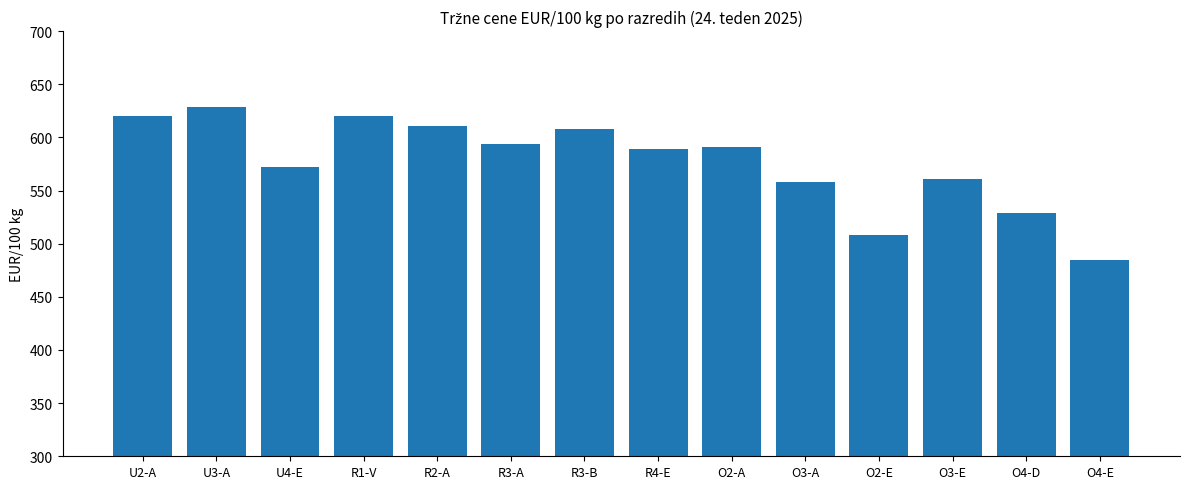

At which label does the data first exceed 590?

U2-A